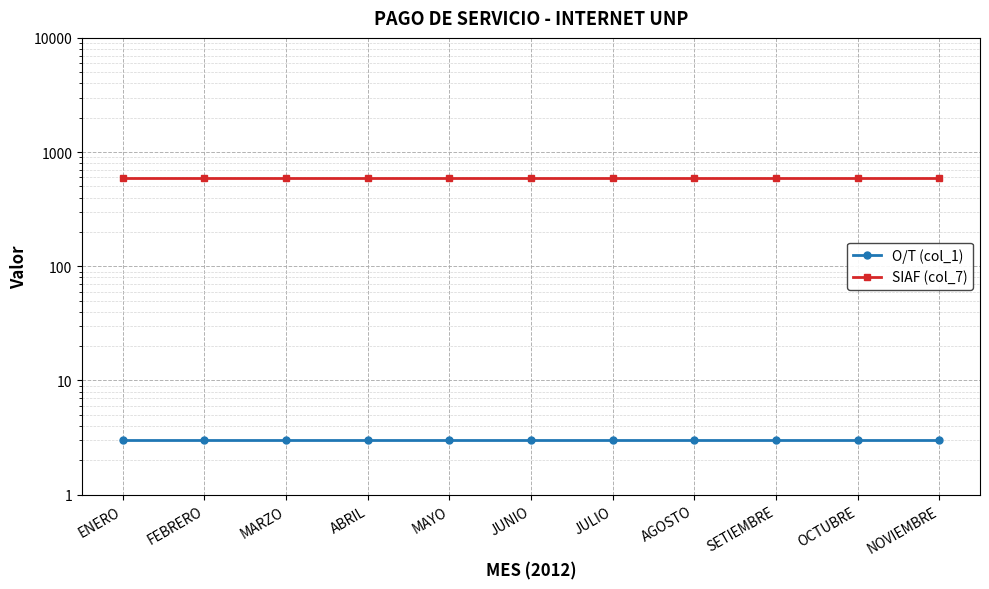

At how many categories does at least one series exceed 345?

11